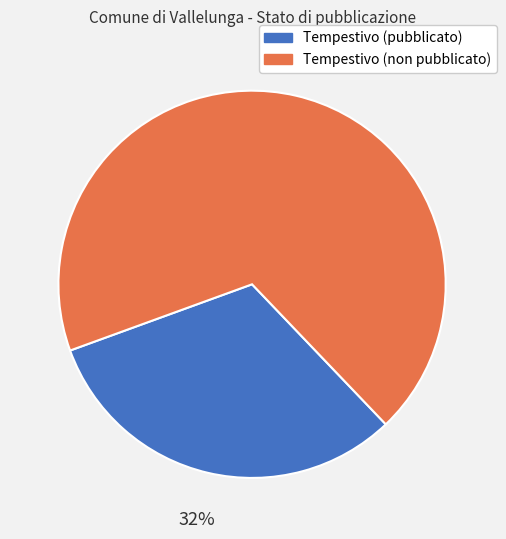

Count the number of slices in the pie.

2